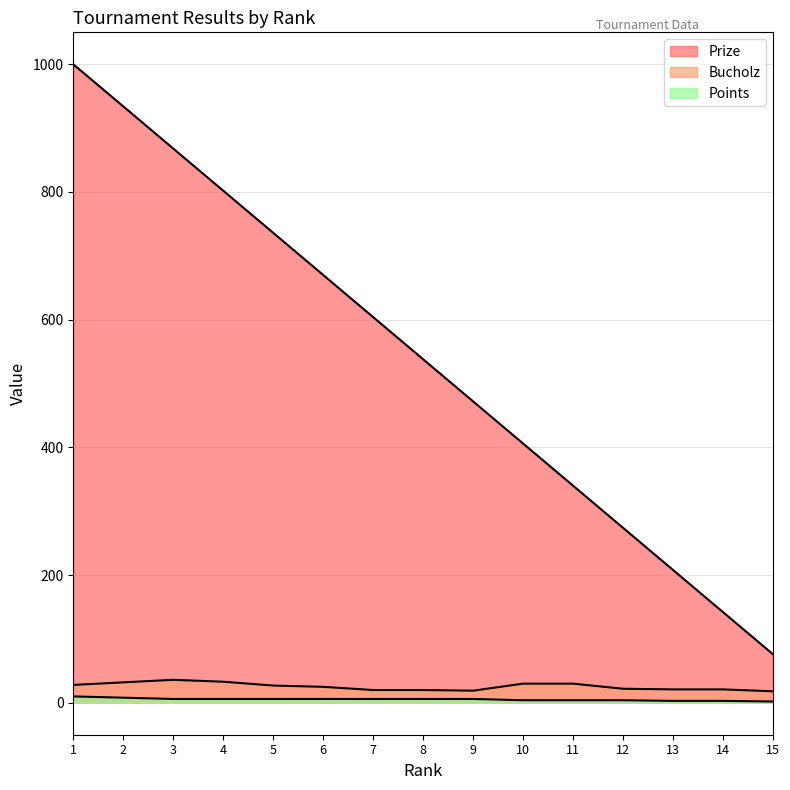

What is the value of the Points point at the 8th from the left?

6